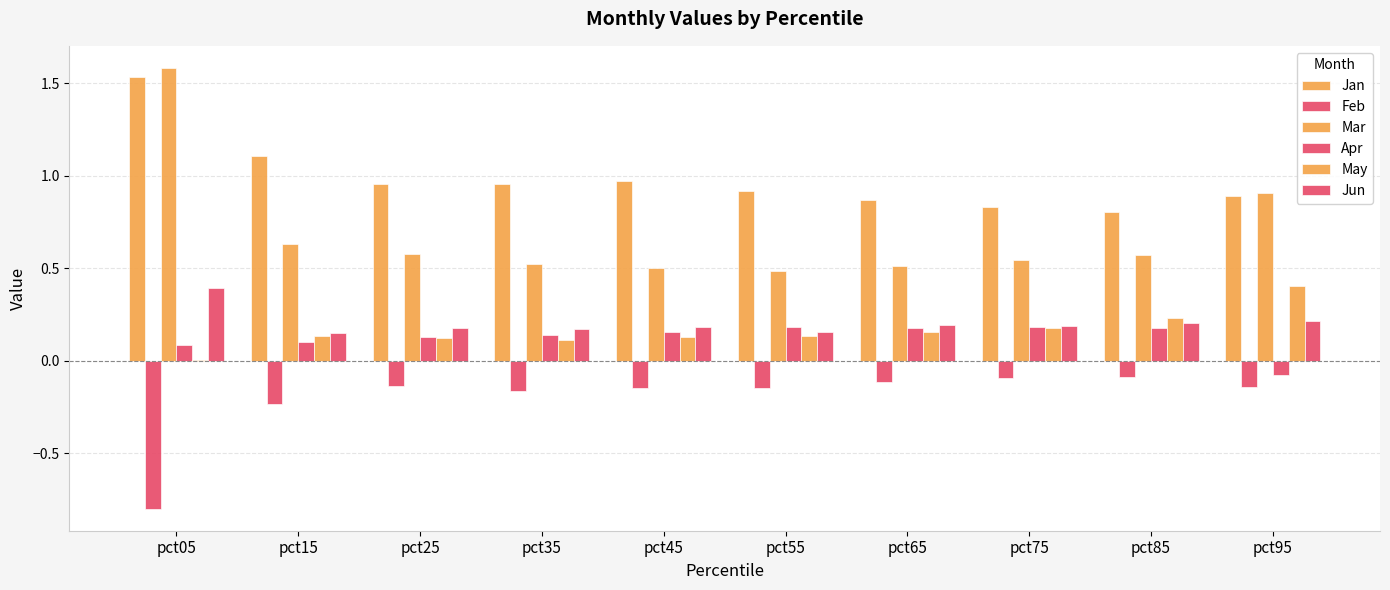

How many data points does each series have?

10